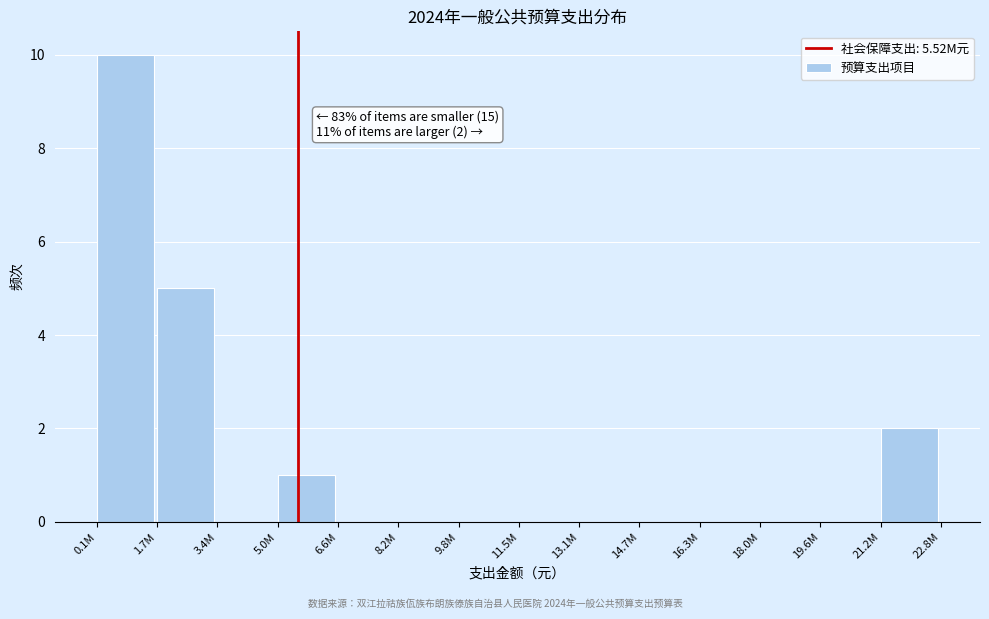

Reading left to right, extract all data points from this chart.

0.1M=10	1.7M=5	3.4M=0	5.0M=1	6.6M=0	8.2M=0	9.8M=0	11.5M=0	13.1M=0	14.7M=0	16.3M=0	18.0M=0	19.6M=0	21.2M=2